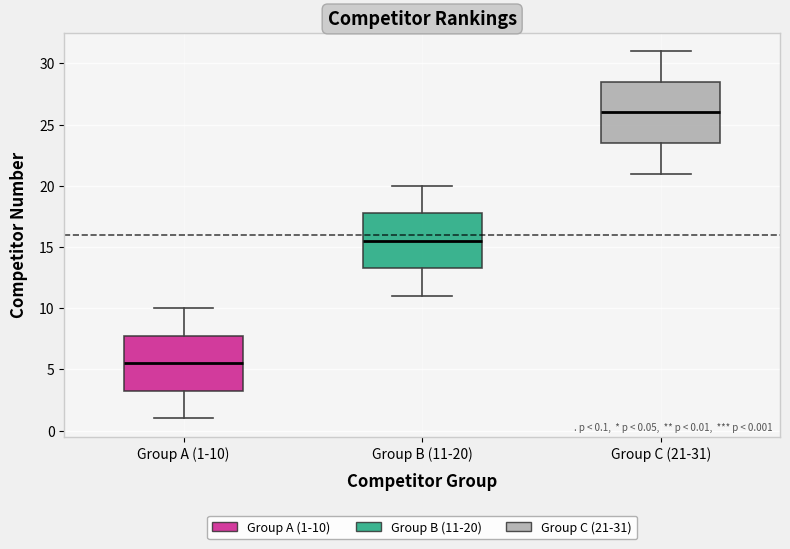

Which box has the lowest median line?

Group A (1-10)